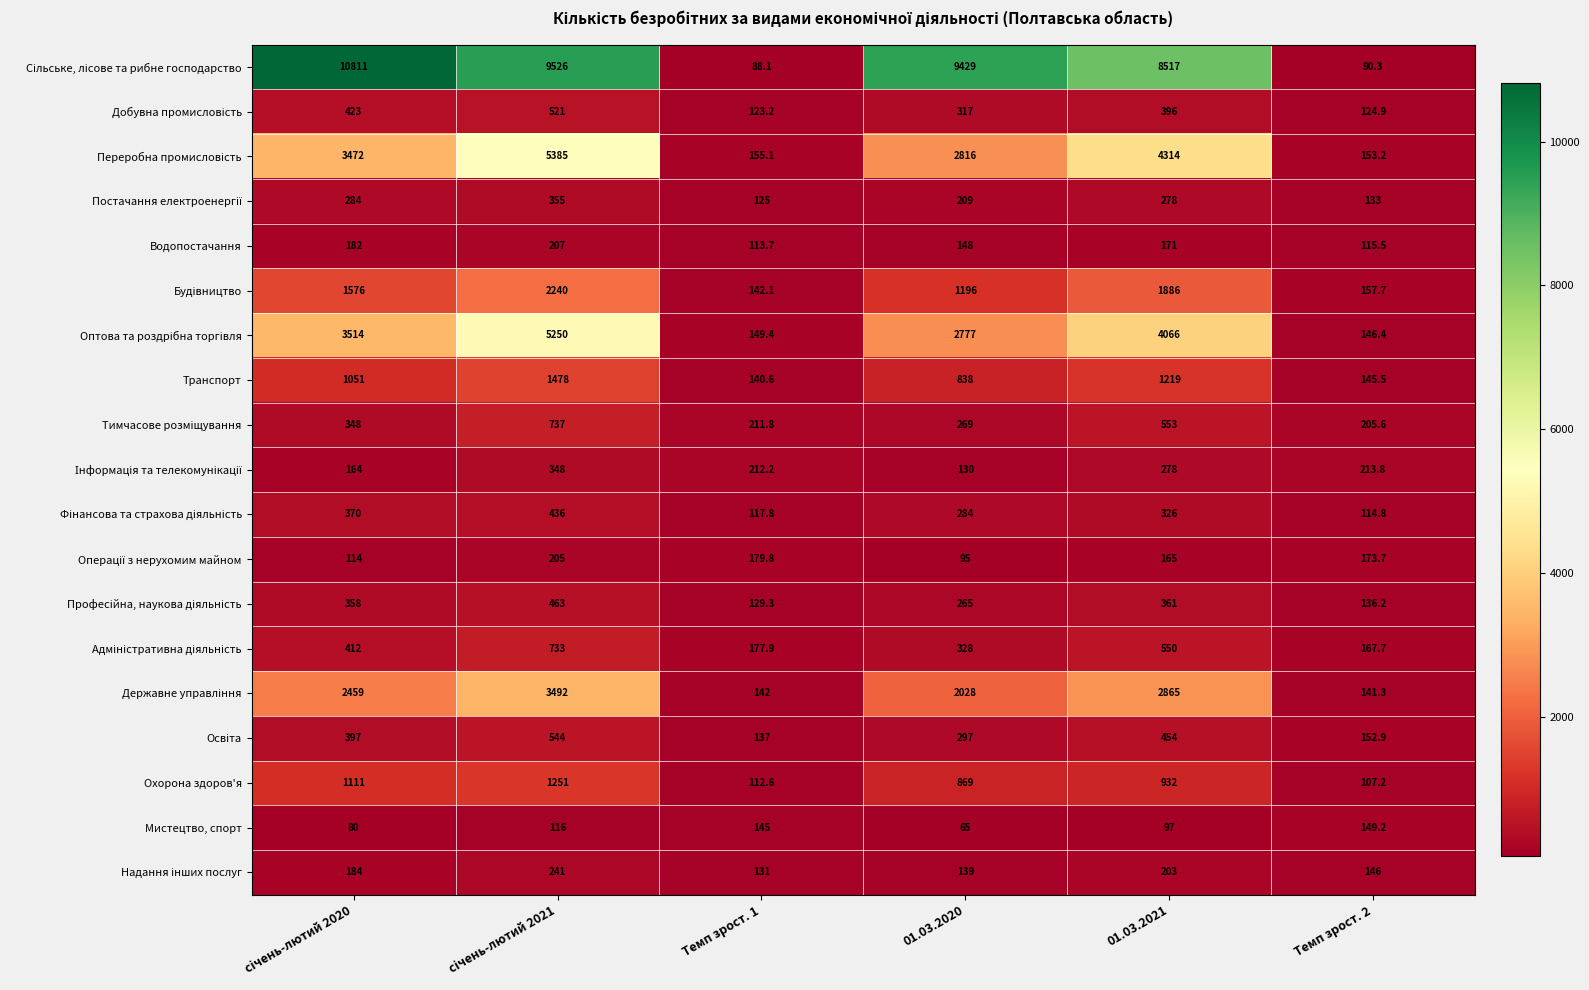

Which category has the lowest value across all series?

01.03.2020